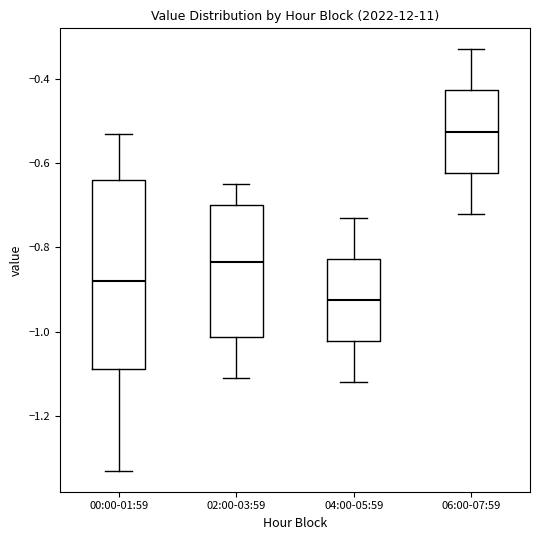

Reading left to right, read every box against the y-axis: the position of its median line, the range the box covers, and the ends of its whiskers. The values are not printed on the chart, so give them approximately, as read against the axis.

00:00-01:59: median -0.88, box -1.08 to -0.64, whiskers -1.32 to -0.52
02:00-03:59: median -0.84, box -1.02 to -0.70, whiskers -1.10 to -0.64
04:00-05:59: median -0.92, box -1.02 to -0.82, whiskers -1.12 to -0.72
06:00-07:59: median -0.52, box -0.62 to -0.42, whiskers -0.72 to -0.32